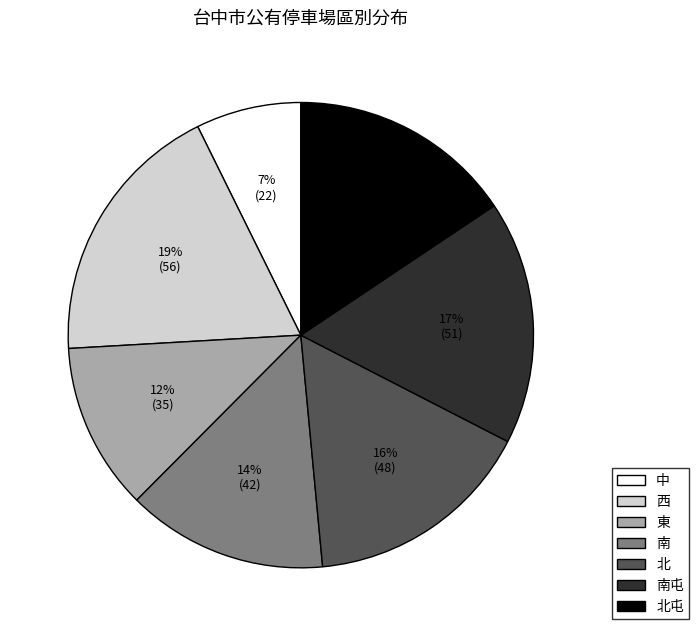

To the nearest percent, what is the average slice percentage?

14%